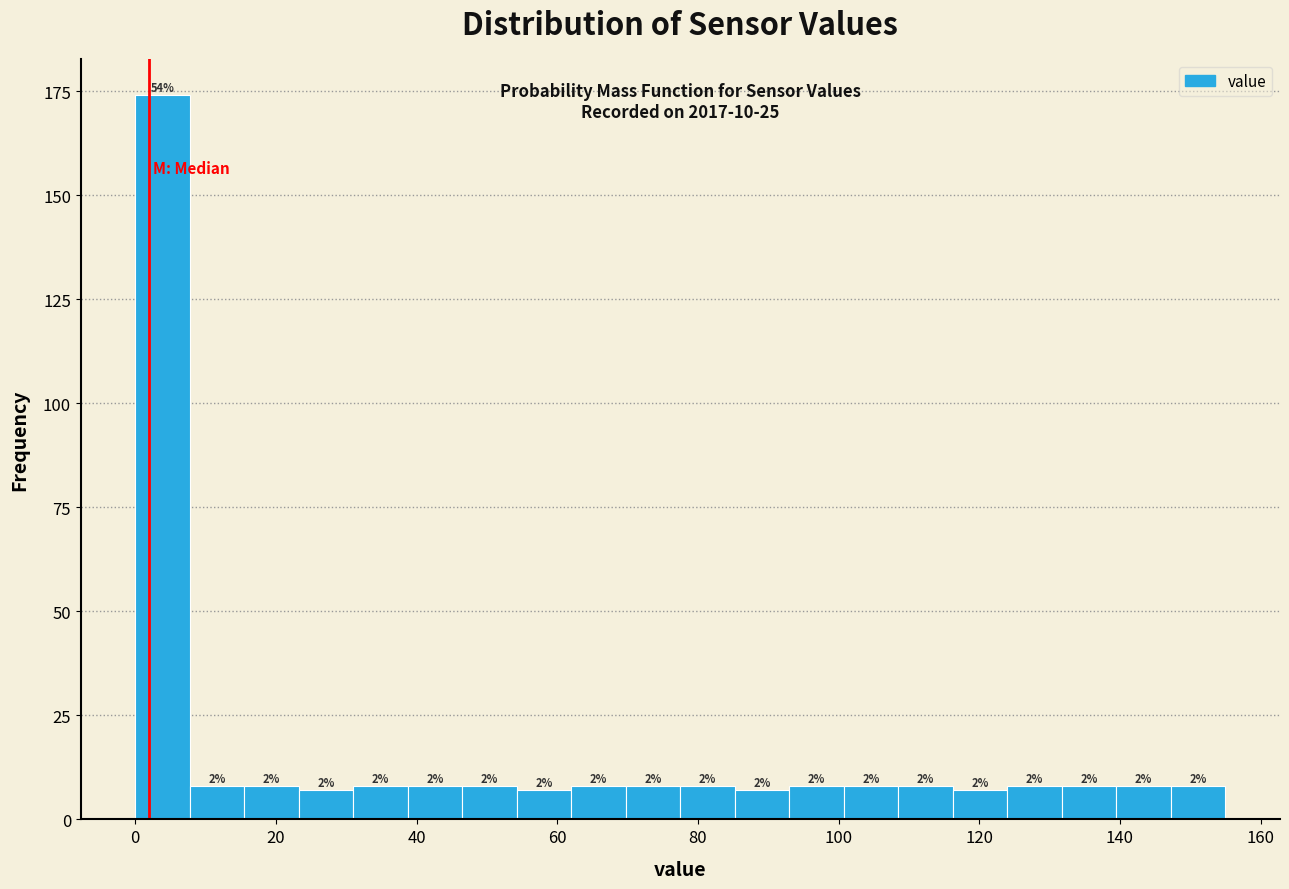

Around what value on the x-axis is the tallest bar? Give the approximate position of its centre, as read against the axis.

4